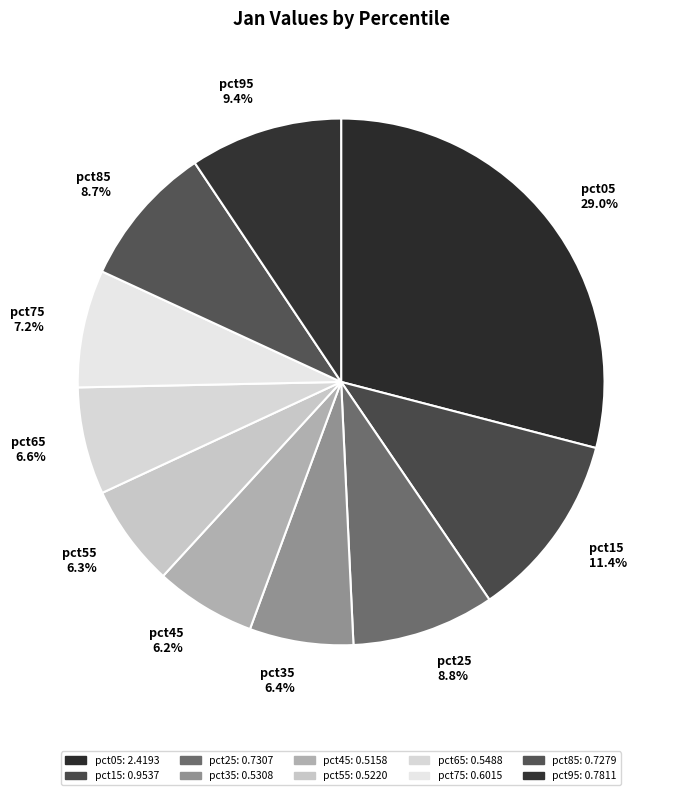

Does pct25 represent more than half of the total?

No